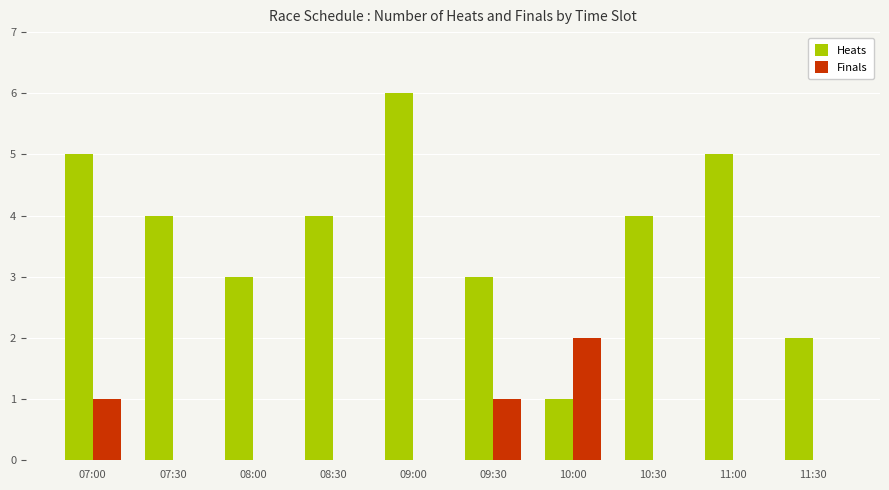

What is the sum of all Heats values?

37